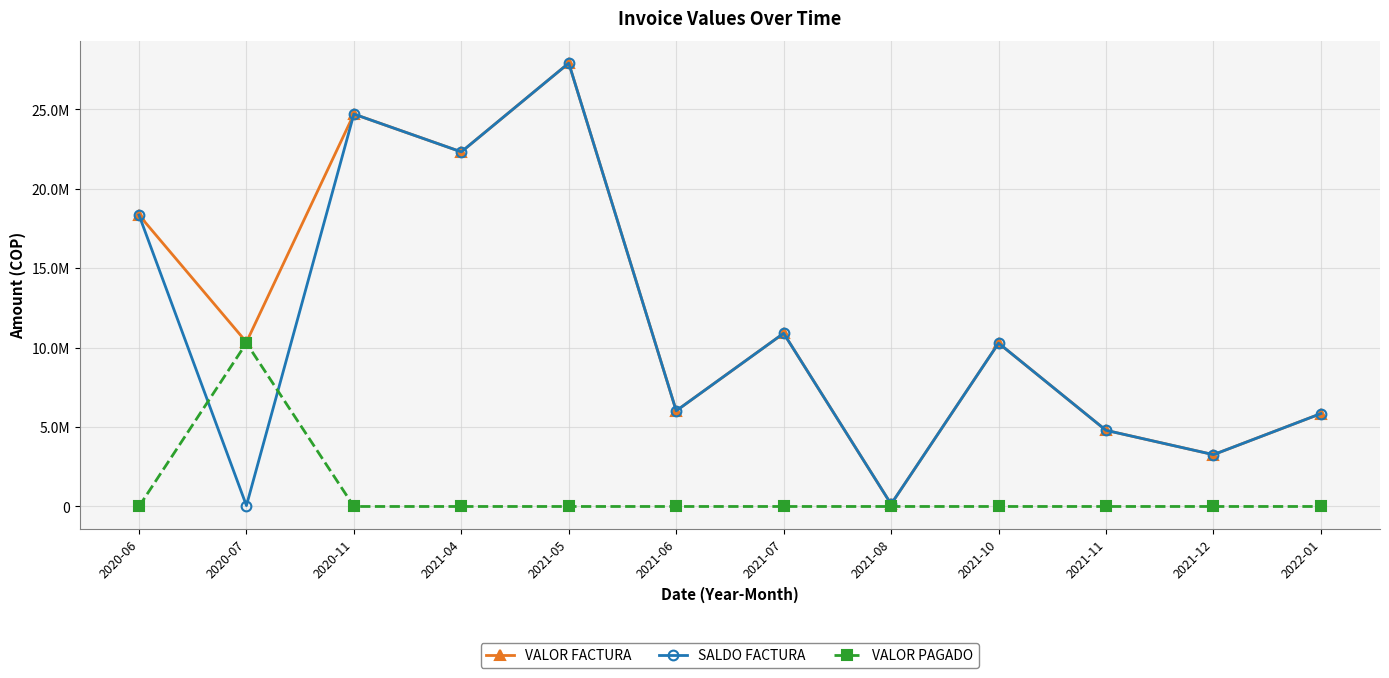

What position from the left is 2022-01?

12